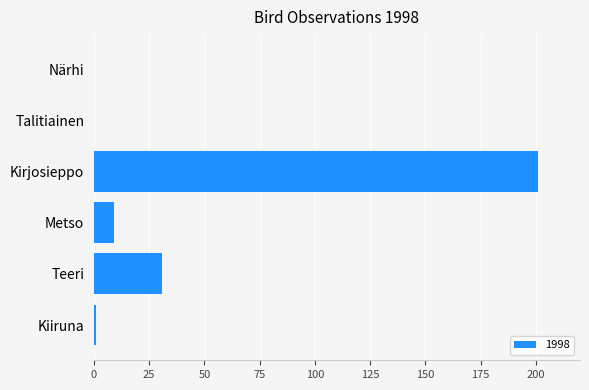

What is the sum of all values?

242